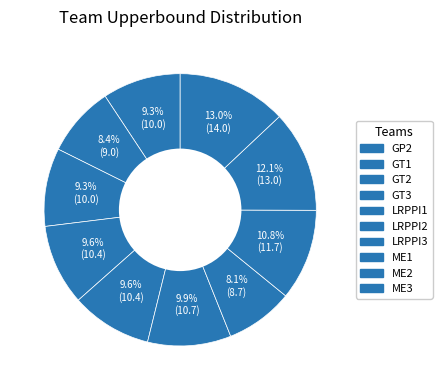

How many slices are in this pie chart?

10